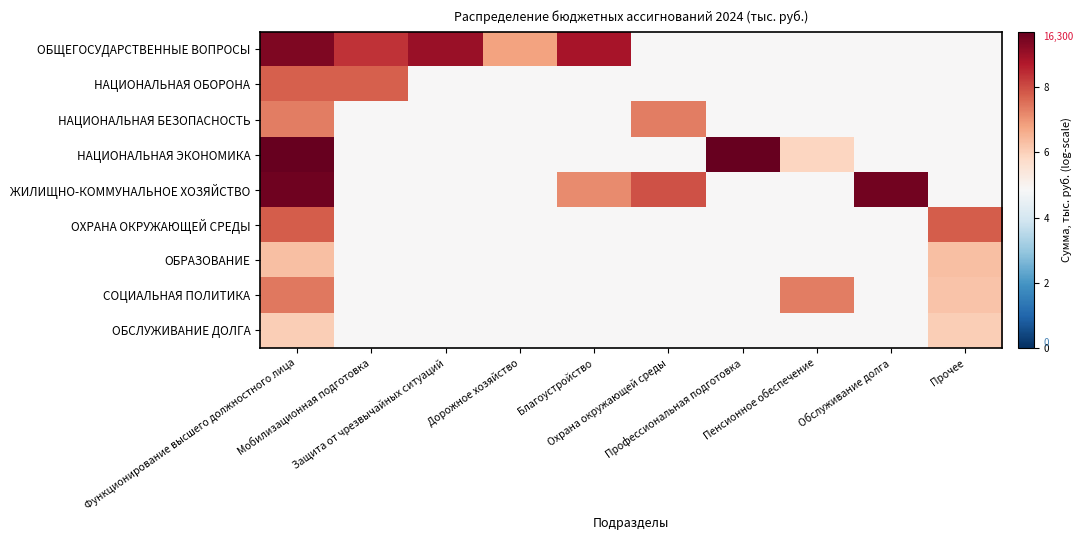

Reading left to right, extract all data points from this chart.

ОБЩЕГОСУДАРСТВЕННЫЕ ВОПРОСЫ: Функционирование высшего должностного лица=1.0	Мобилизационная подготовка=0.9	Защита от чрезвычайных ситуаций=0.9	Дорожное хозяйство=0.7	Благоустройство=0.9	Охрана окружающей среды=0.5	Профессиональная подготовка=0.5	Пенсионное обеспечение=0.5	Обслуживание долга=0.5	Прочее=0.5
НАЦИОНАЛЬНАЯ ОБОРОНА: Функционирование высшего должностного лица=0.8	Мобилизационная подготовка=0.8	Защита от чрезвычайных ситуаций=0.5	Дорожное хозяйство=0.5	Благоустройство=0.5	Охрана окружающей среды=0.5	Профессиональная подготовка=0.5	Пенсионное обеспечение=0.5	Обслуживание долга=0.5	Прочее=0.5
НАЦИОНАЛЬНАЯ БЕЗОПАСНОСТЬ: Функционирование высшего должностного лица=0.8	Мобилизационная подготовка=0.5	Защита от чрезвычайных ситуаций=0.5	Дорожное хозяйство=0.5	Благоустройство=0.5	Охрана окружающей среды=0.8	Профессиональная подготовка=0.5	Пенсионное обеспечение=0.5	Обслуживание долга=0.5	Прочее=0.5
НАЦИОНАЛЬНАЯ ЭКОНОМИКА: Функционирование высшего должностного лица=1.0	Мобилизационная подготовка=0.5	Защита от чрезвычайных ситуаций=0.5	Дорожное хозяйство=0.5	Благоустройство=0.5	Охрана окружающей среды=0.5	Профессиональная подготовка=1.0	Пенсионное обеспечение=0.6	Обслуживание долга=0.5	Прочее=0.5
ЖИЛИЩНО-КОММУНАЛЬНОЕ ХОЗЯЙСТВО: Функционирование высшего должностного лица=1.0	Мобилизационная подготовка=0.5	Защита от чрезвычайных ситуаций=0.5	Дорожное хозяйство=0.5	Благоустройство=0.7	Охрана окружающей среды=0.8	Профессиональная подготовка=0.5	Пенсионное обеспечение=0.5	Обслуживание долга=1.0	Прочее=0.5
ОХРАНА ОКРУЖАЮЩЕЙ СРЕДЫ: Функционирование высшего должностного лица=0.8	Мобилизационная подготовка=0.5	Защита от чрезвычайных ситуаций=0.5	Дорожное хозяйство=0.5	Благоустройство=0.5	Охрана окружающей среды=0.5	Профессиональная подготовка=0.5	Пенсионное обеспечение=0.5	Обслуживание долга=0.5	Прочее=0.8
ОБРАЗОВАНИЕ: Функционирование высшего должностного лица=0.6	Мобилизационная подготовка=0.5	Защита от чрезвычайных ситуаций=0.5	Дорожное хозяйство=0.5	Благоустройство=0.5	Охрана окружающей среды=0.5	Профессиональная подготовка=0.5	Пенсионное обеспечение=0.5	Обслуживание долга=0.5	Прочее=0.6
СОЦИАЛЬНАЯ ПОЛИТИКА: Функционирование высшего должностного лица=0.8	Мобилизационная подготовка=0.5	Защита от чрезвычайных ситуаций=0.5	Дорожное хозяйство=0.5	Благоустройство=0.5	Охрана окружающей среды=0.5	Профессиональная подготовка=0.5	Пенсионное обеспечение=0.8	Обслуживание долга=0.5	Прочее=0.6
ОБСЛУЖИВАНИЕ ДОЛГА: Функционирование высшего должностного лица=0.6	Мобилизационная подготовка=0.5	Защита от чрезвычайных ситуаций=0.5	Дорожное хозяйство=0.5	Благоустройство=0.5	Охрана окружающей среды=0.5	Профессиональная подготовка=0.5	Пенсионное обеспечение=0.5	Обслуживание долга=0.5	Прочее=0.6